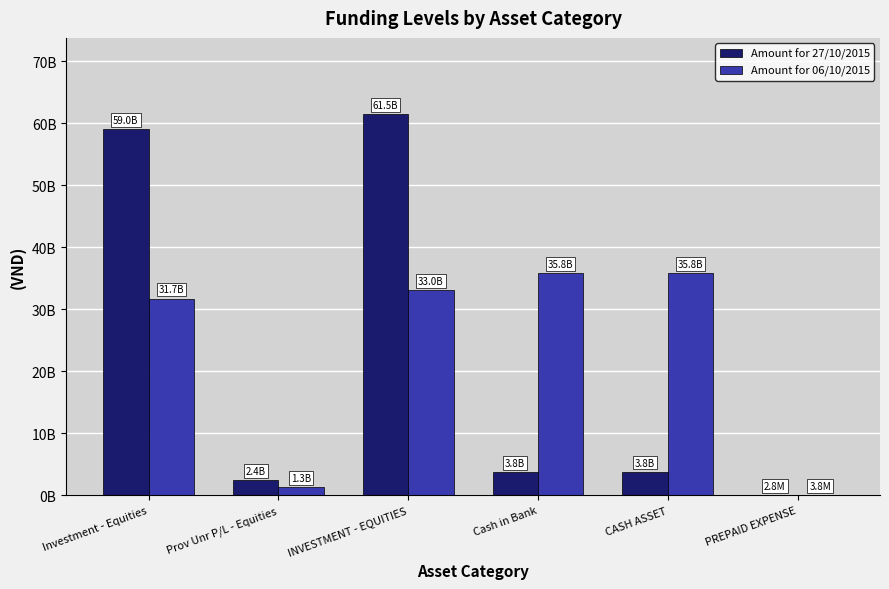

What is the total value across all series at PREPAID EXPENSE?

6617390